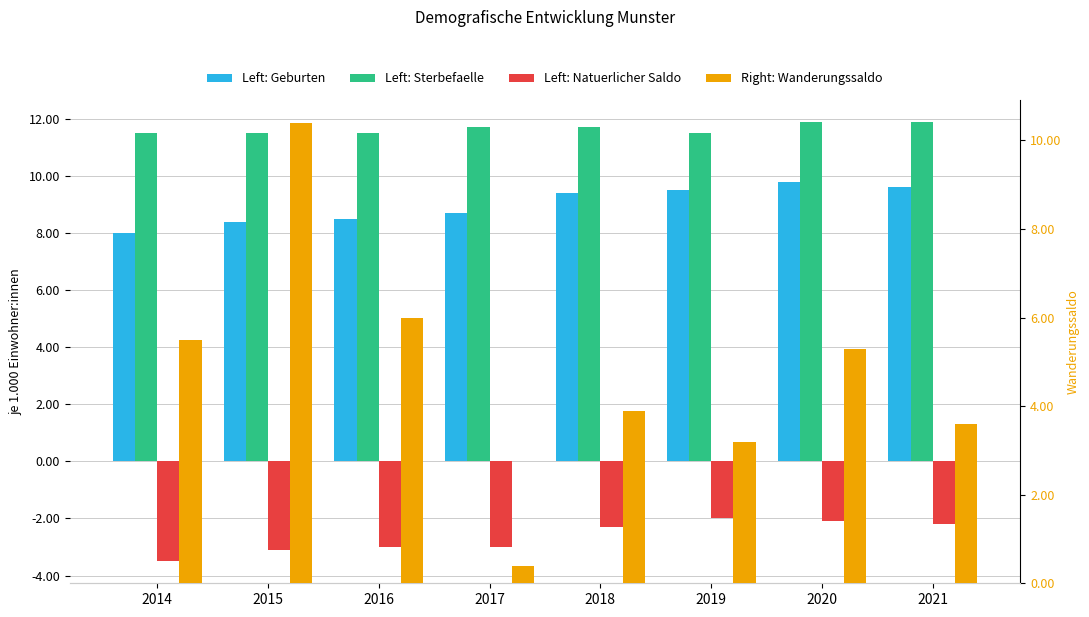

What are all the series names shown in the legend?

Geburten, Sterbefaelle, Natuerlicher Saldo, Wanderungssaldo